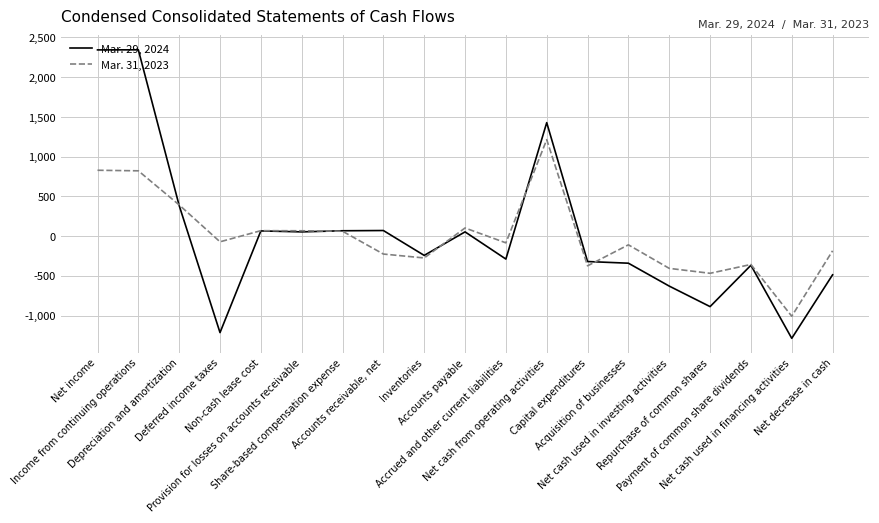

What is the average value of the Mar. 31, 2023 series?

1